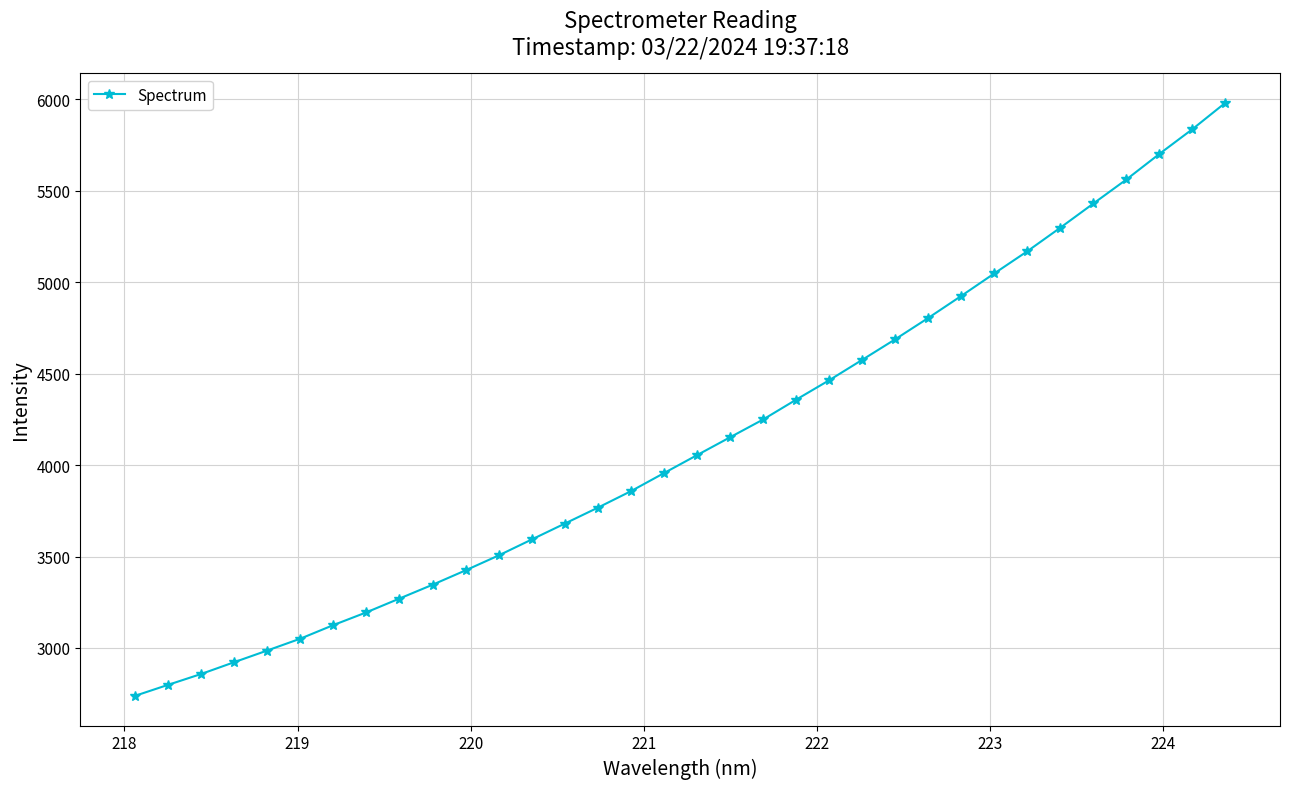

What is the difference between the second highest and minimum values?

3098.7